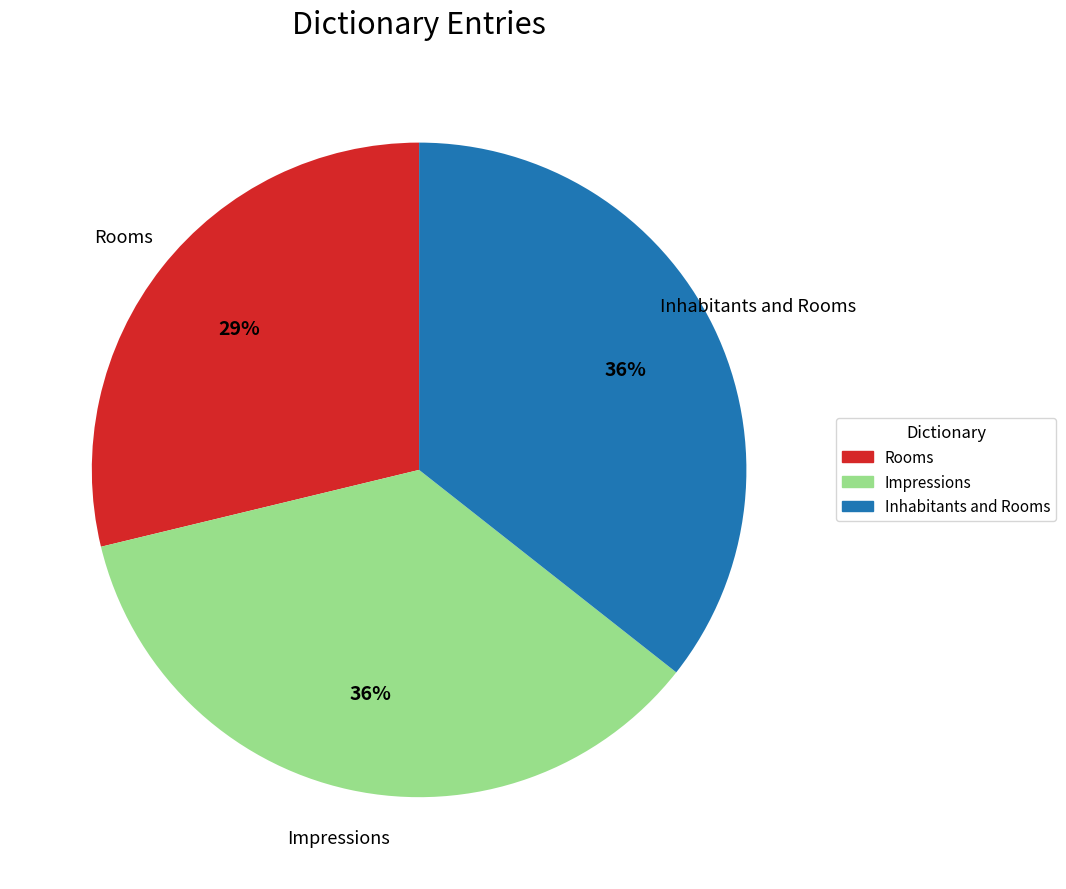

Is there a majority slice in this chart?

No